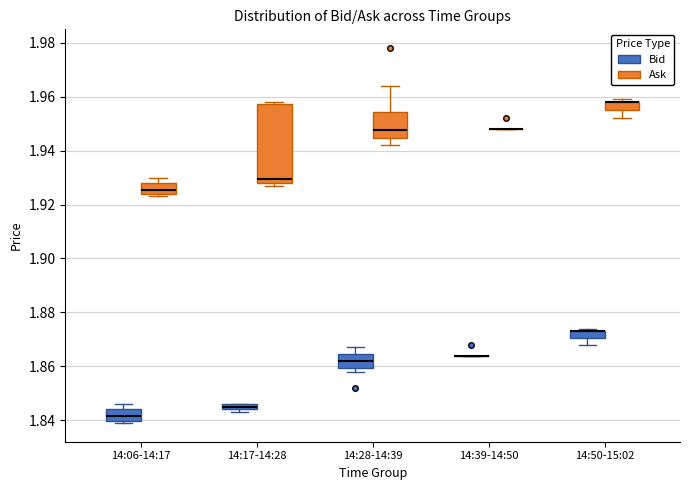

Where is the upper edge of the box for 14:17-14:28 (Bid) on the y-axis? The values are not printed on the chart, so give them approximately, as read against the axis.

1.846